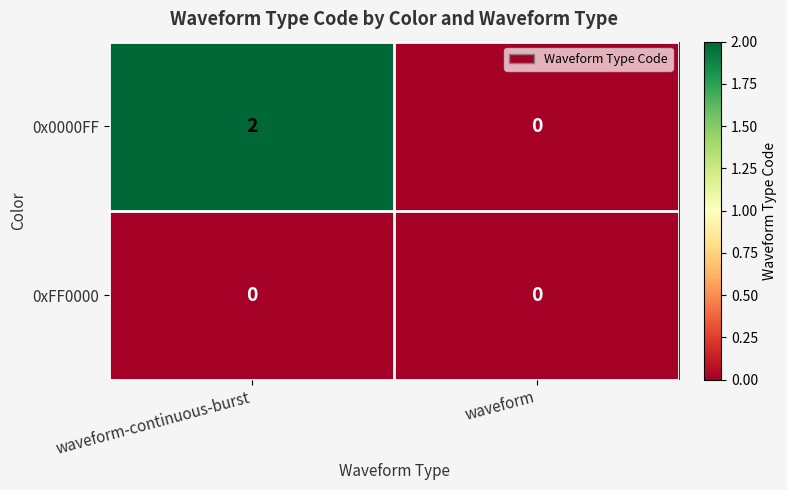

List the series in order of their peak value, highest first.

0x0000FF, 0xFF0000